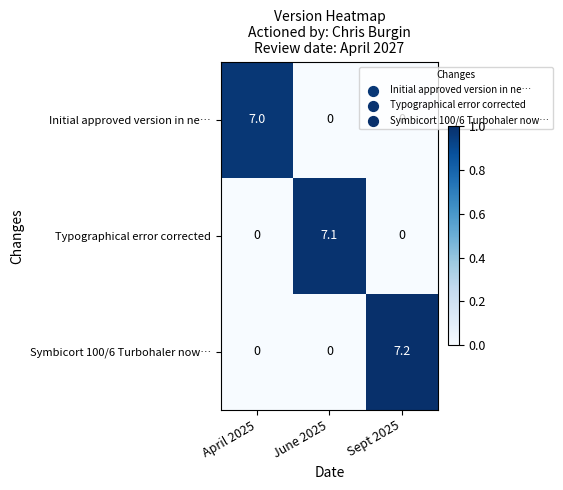

Rank the series by their maximum value, from lowest to highest.

Initial approved version in ne…, Typographical error corrected, Symbicort 100/6 Turbohaler now…